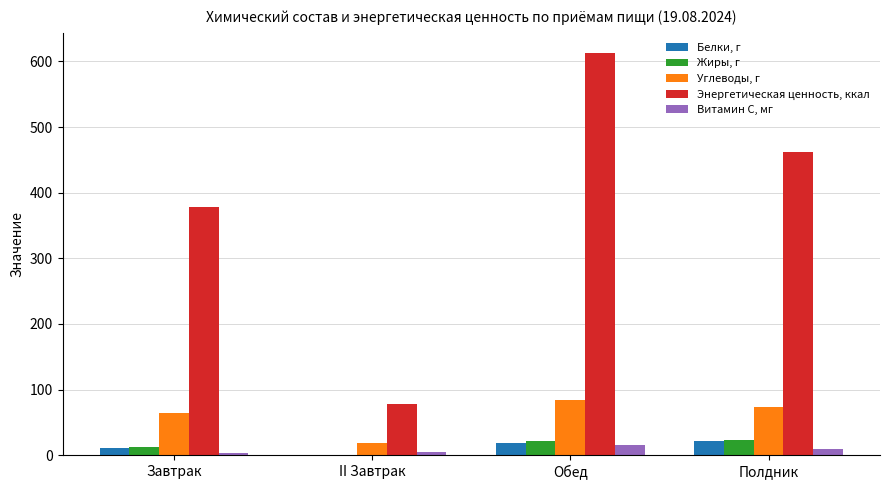

Between Завтрак and II Завтрак, which series saw the biggest shift?

Энергетическая ценность, ккал